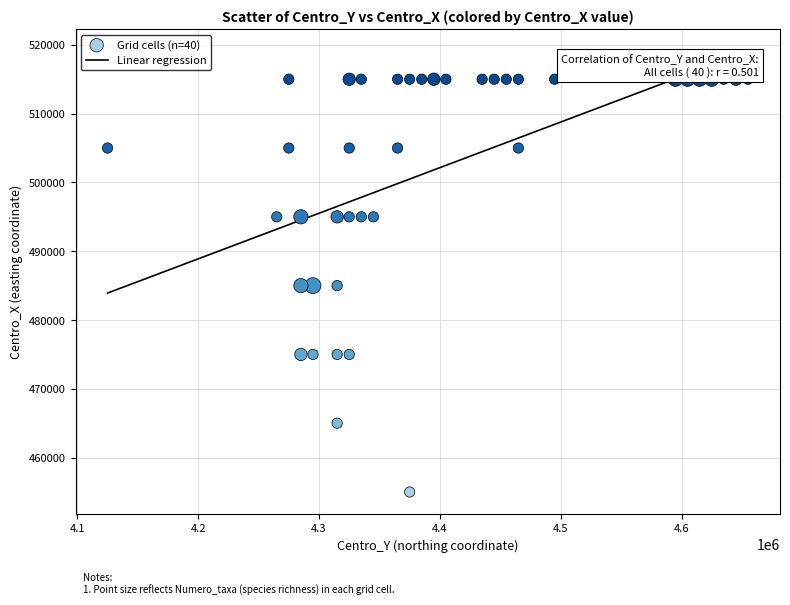

What is the range of X values (max minus min)?

530000